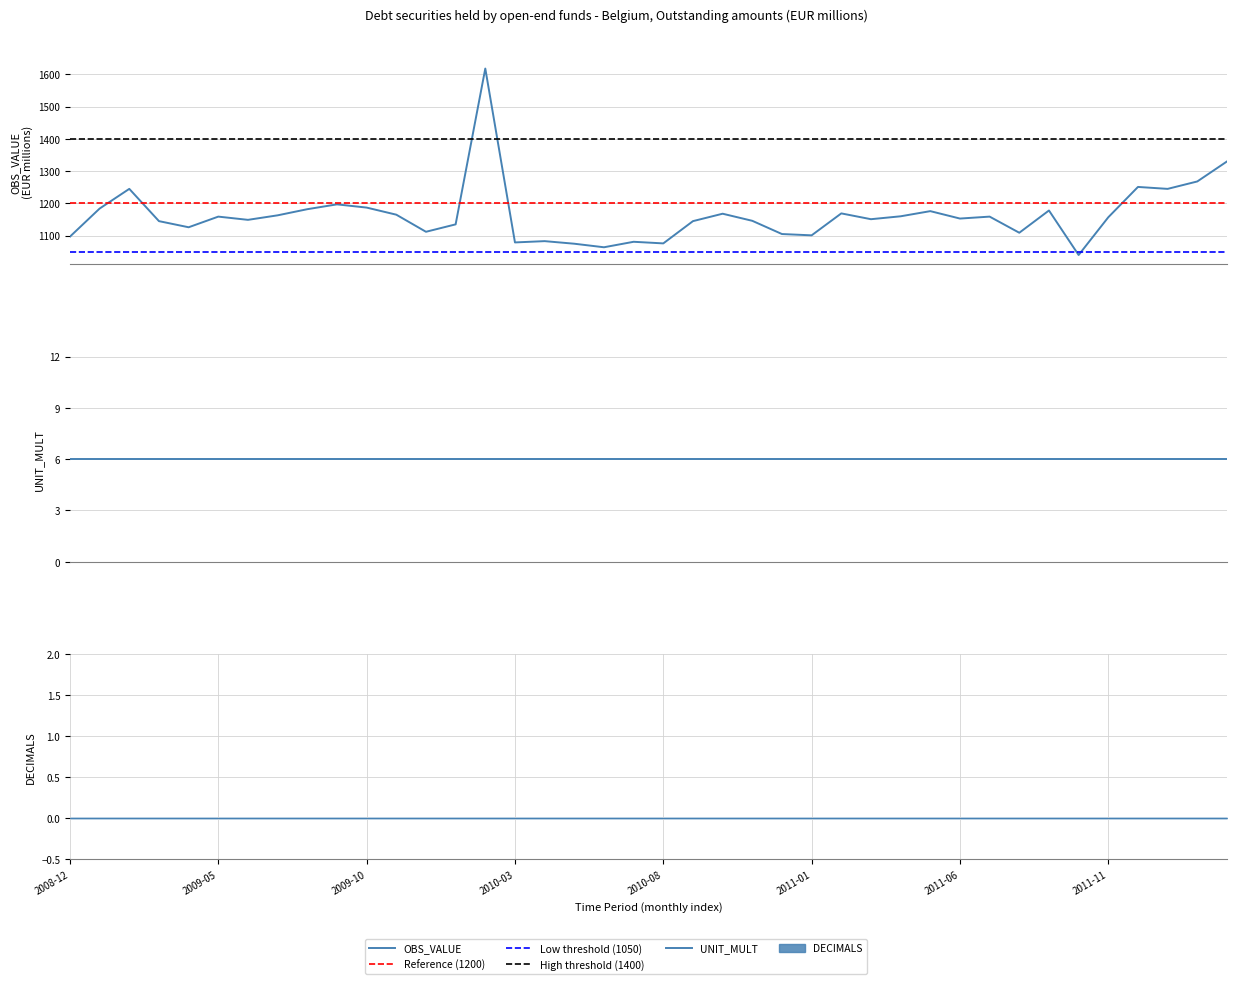

How many values in the OBS_VALUE series exceed 1157?

19